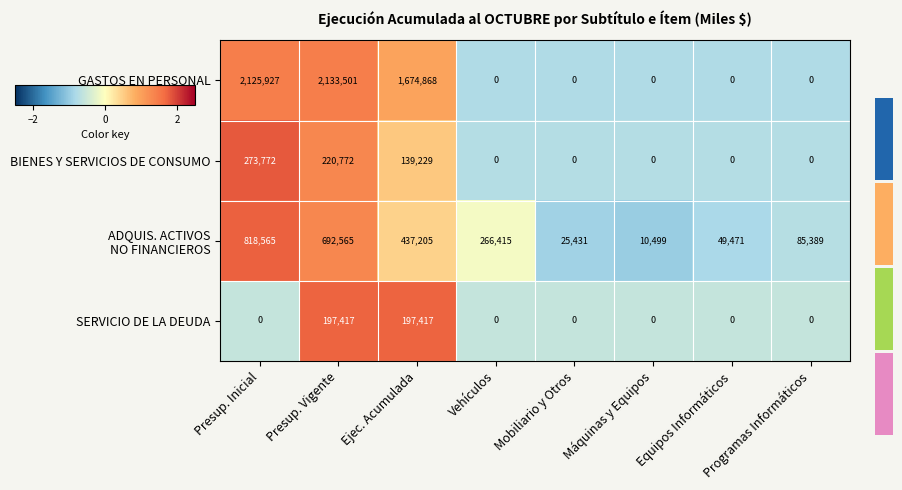

What is the greatest value displayed?

2133501